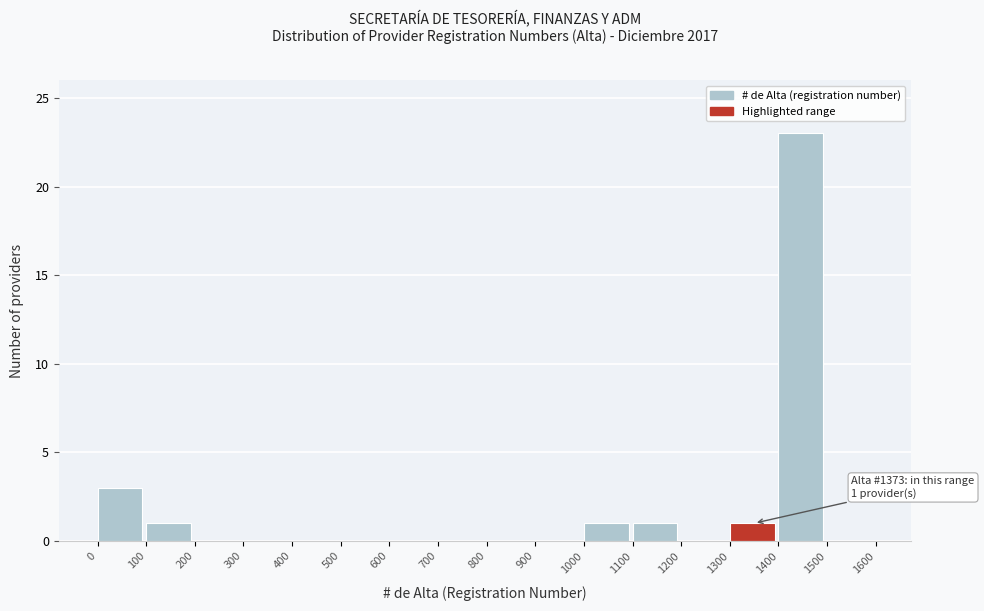

Which range on the x-axis has the tallest bar?

1400 to 1500